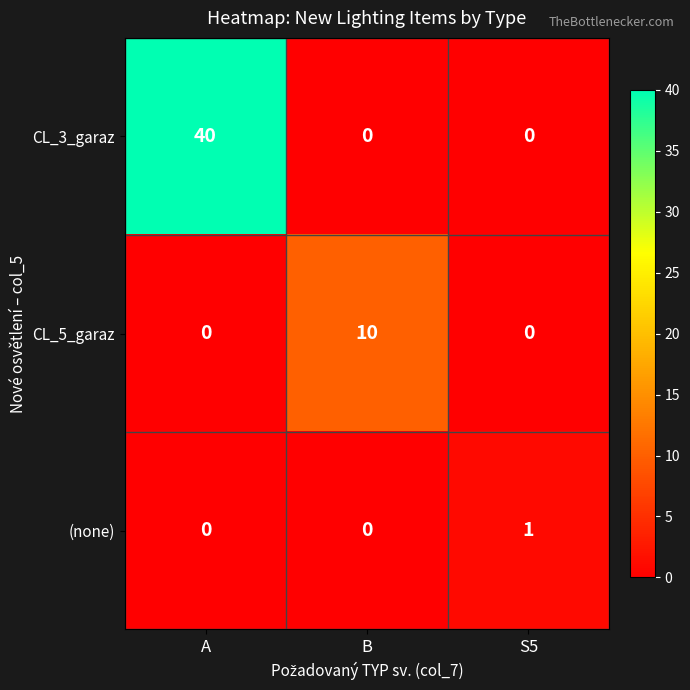

Reading right to left, what are all the values shown in this chart?

CL_3_garaz: S5=0	B=0	A=40
CL_5_garaz: S5=0	B=10	A=0
(none): S5=1	B=0	A=0